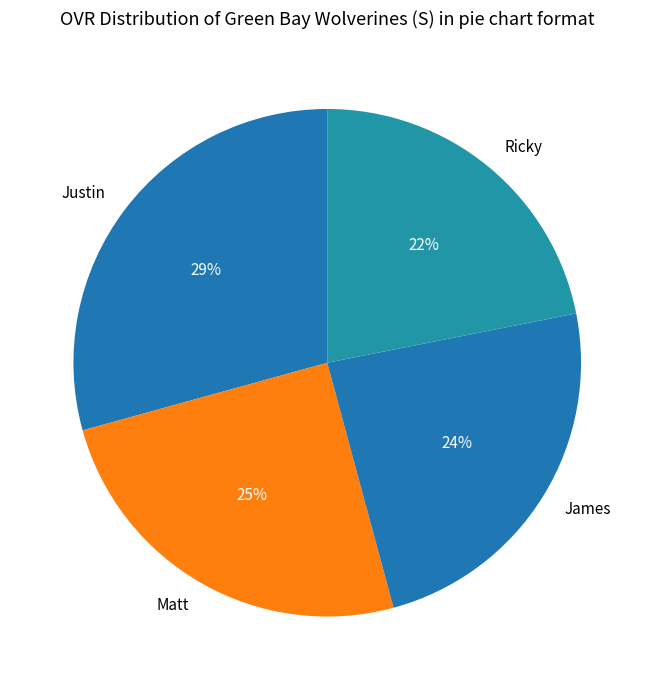

Which category has the biggest portion of the pie?

Justin